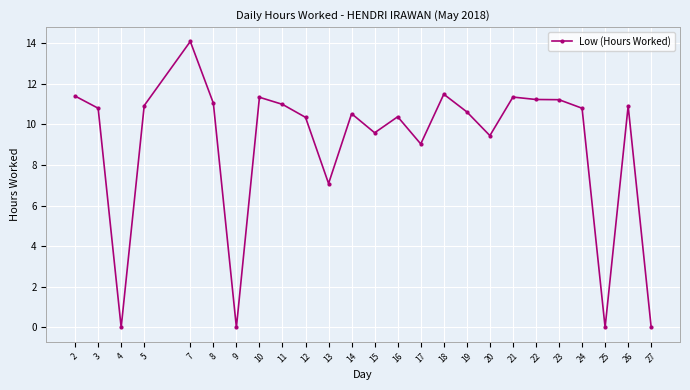

Between 5 and 12, which is larger?

5